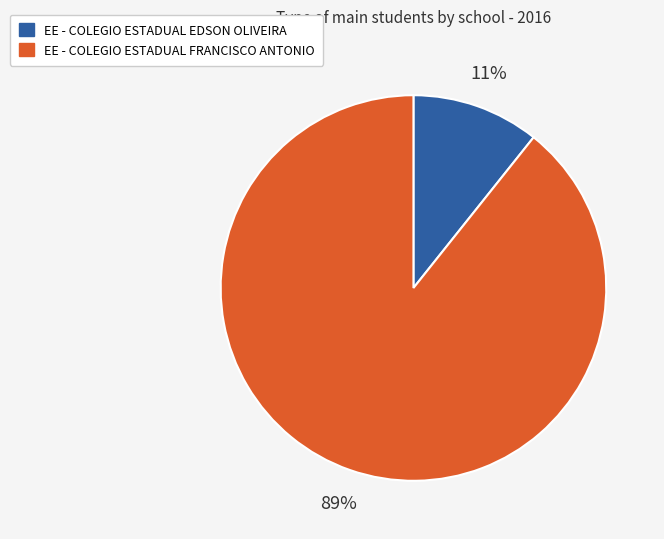

To the nearest percent, what is the average slice percentage?

50%